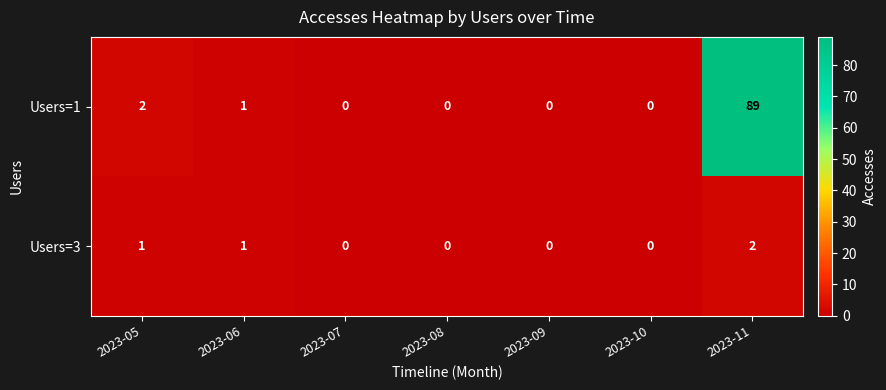

The Users=1 series shows 0 at 2023-09. True or false?

True